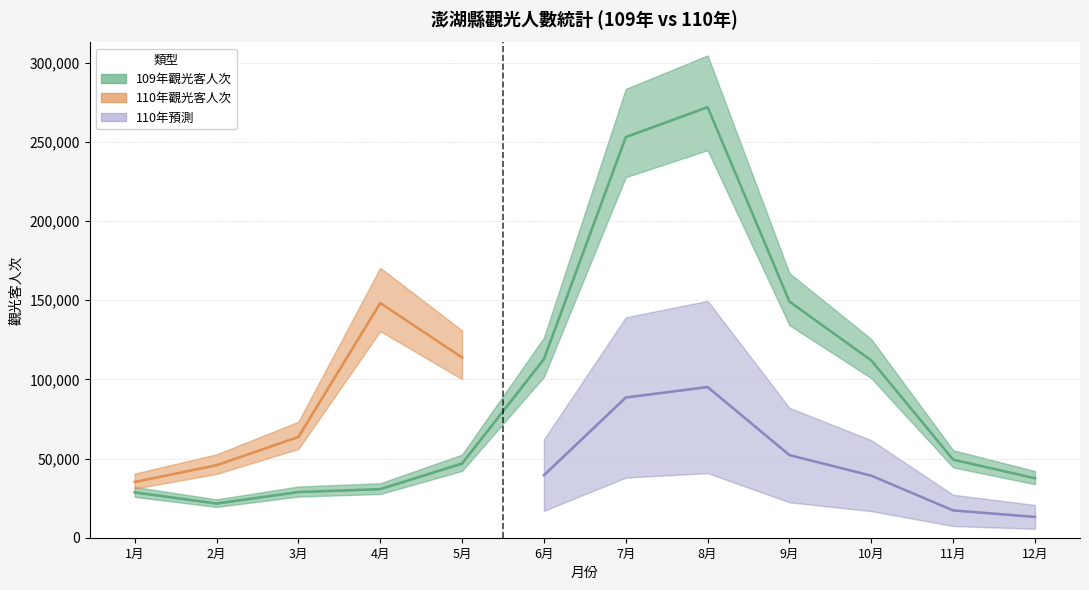

How many points are lower than both their immediate neighbors (excluding endpoints)?

1